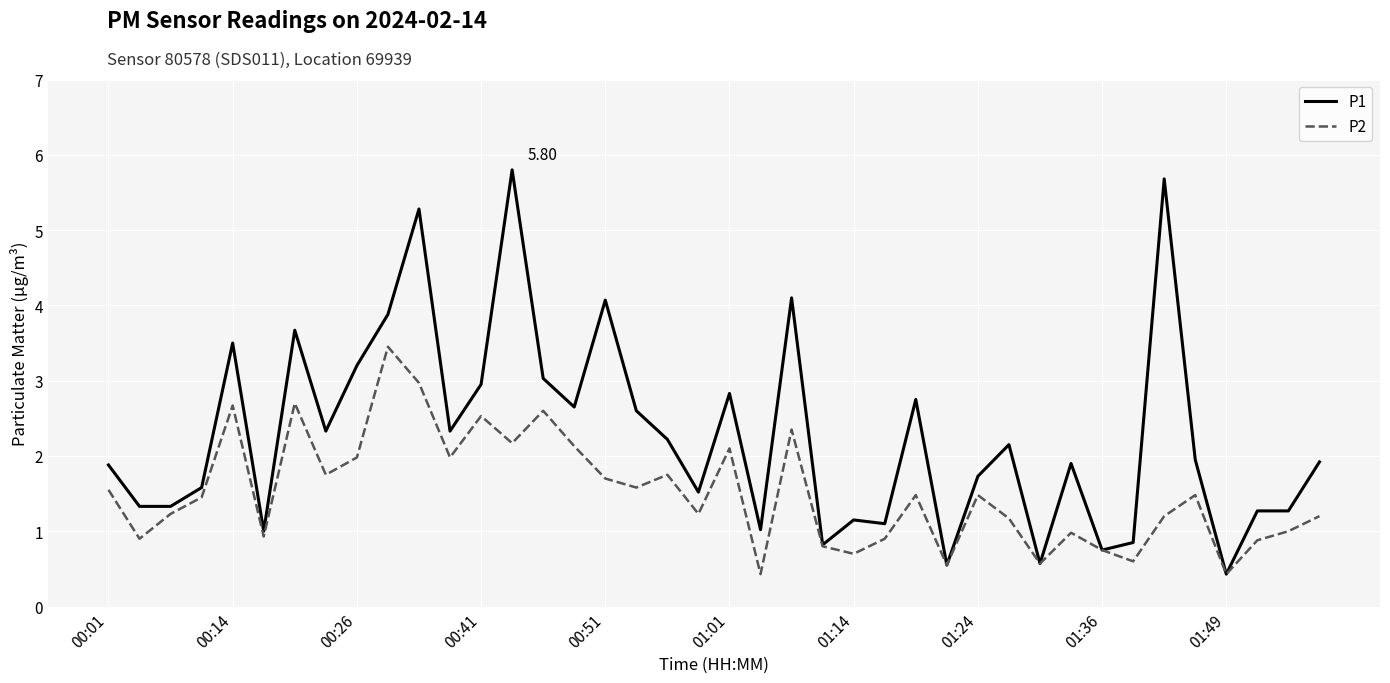

List the series in order of their peak value, lowest first.

P2, P1